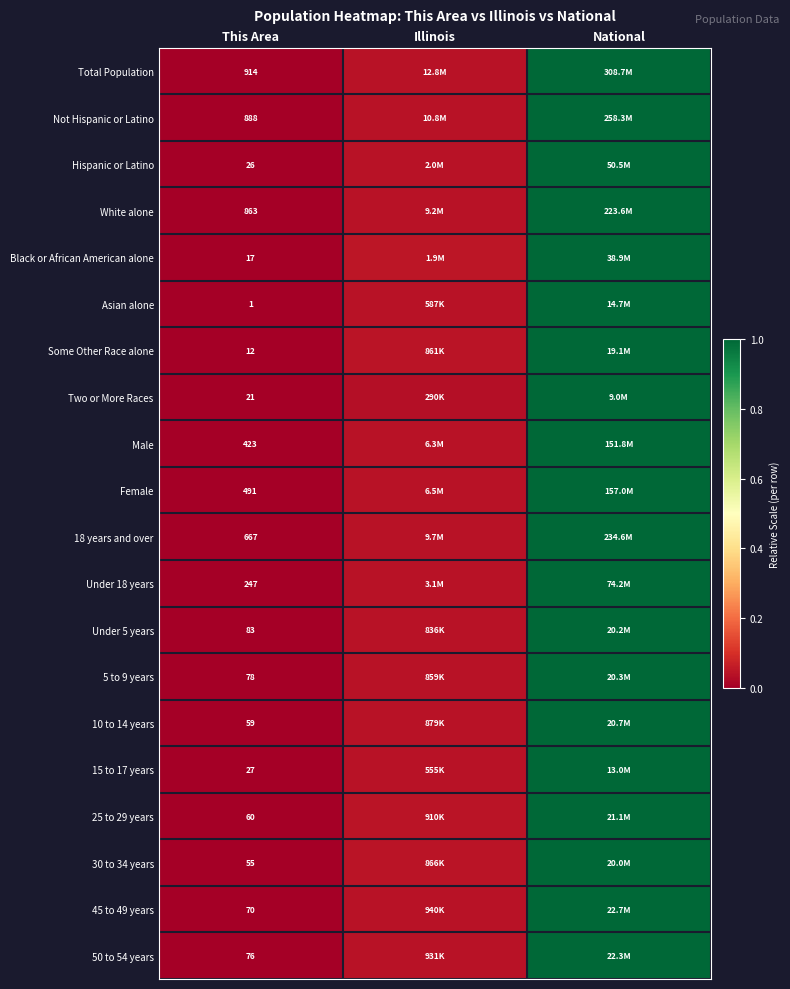

Which has a higher value, National or This Area?

National